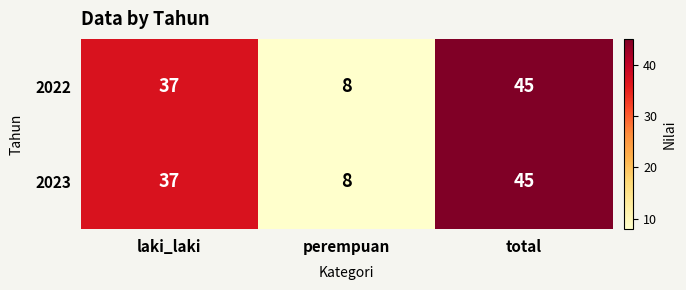

Reading right to left, list all the values displayed in this chart.

2022: 45	8	37
2023: 45	8	37